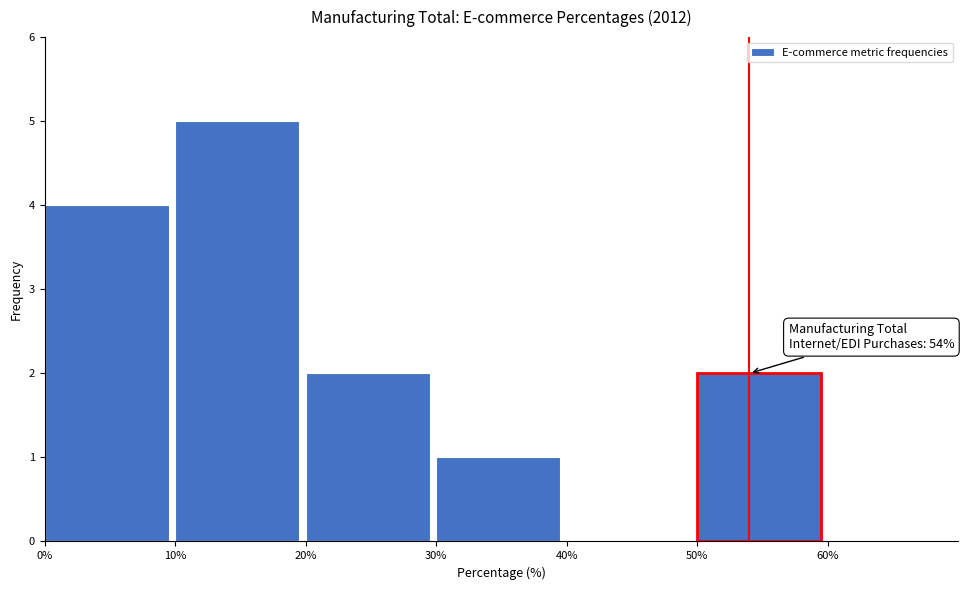

Over which range of the x-axis is the bar tallest?

10% to 20%